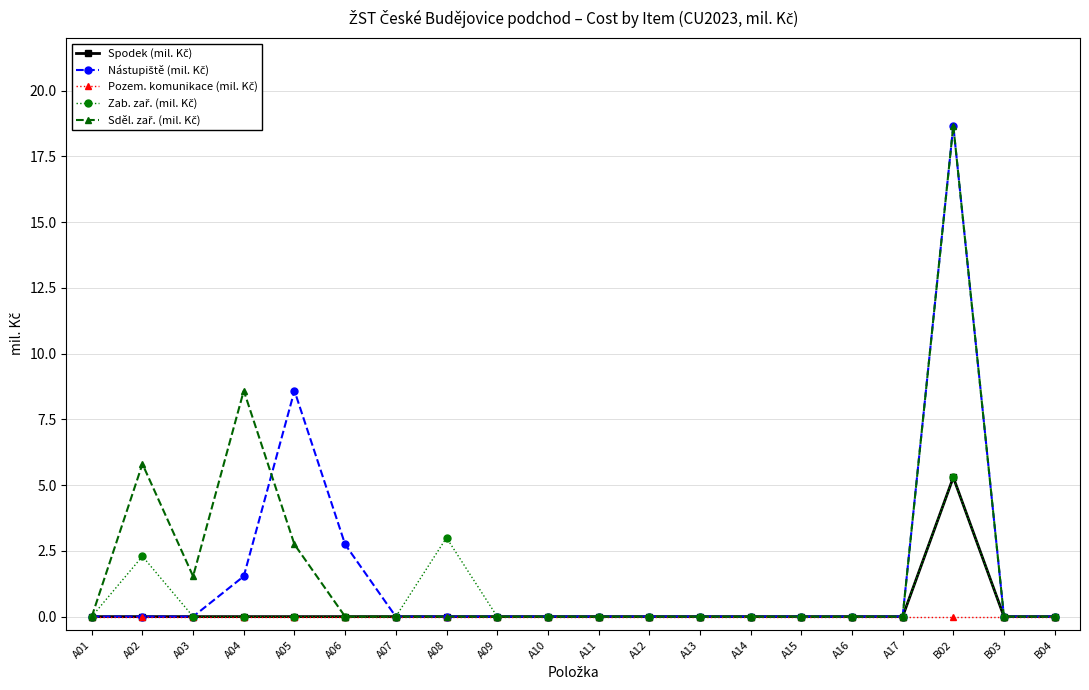

At which category is the sum across all series the highest?

B02